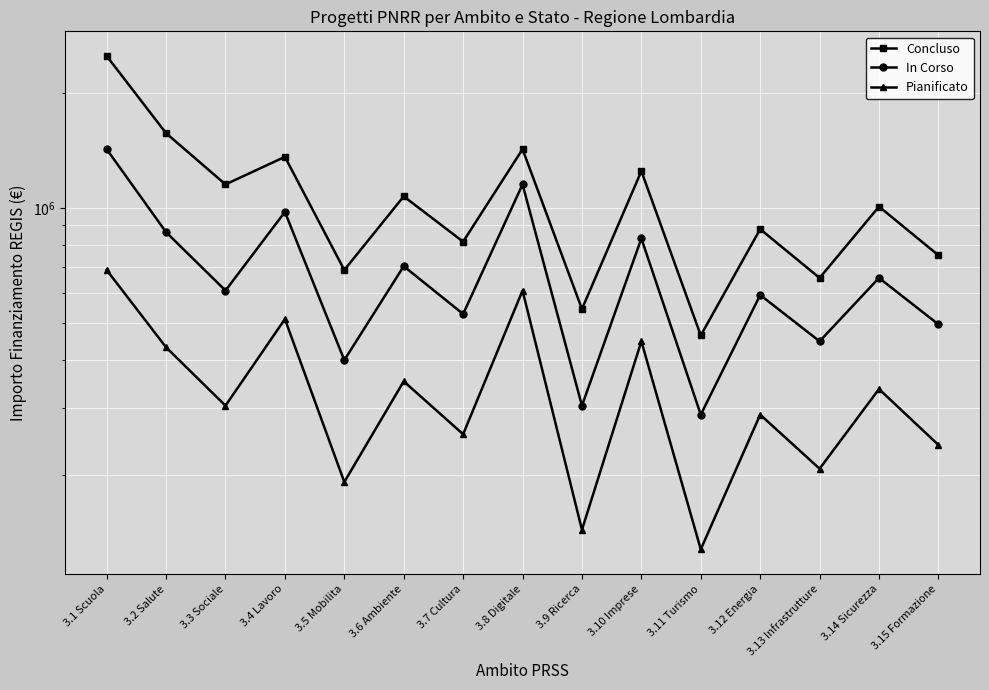

What is the label of the 1st point from the right?

3.15 Formazione